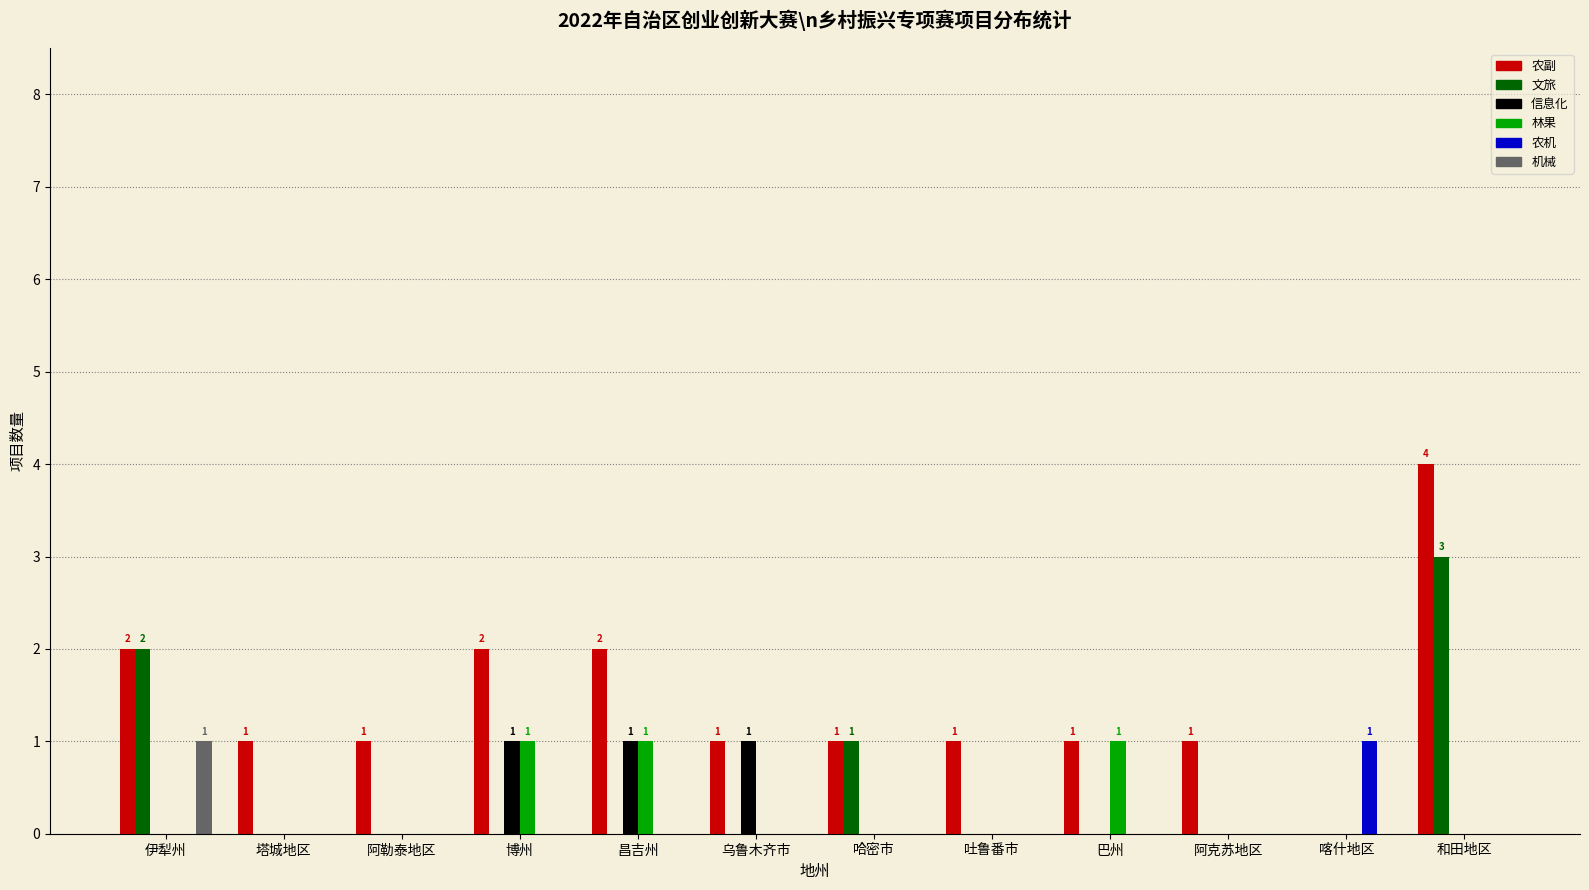

Is the value of 农机 at 和田地区 greater than the value of 农副 at 吐鲁番市?

No